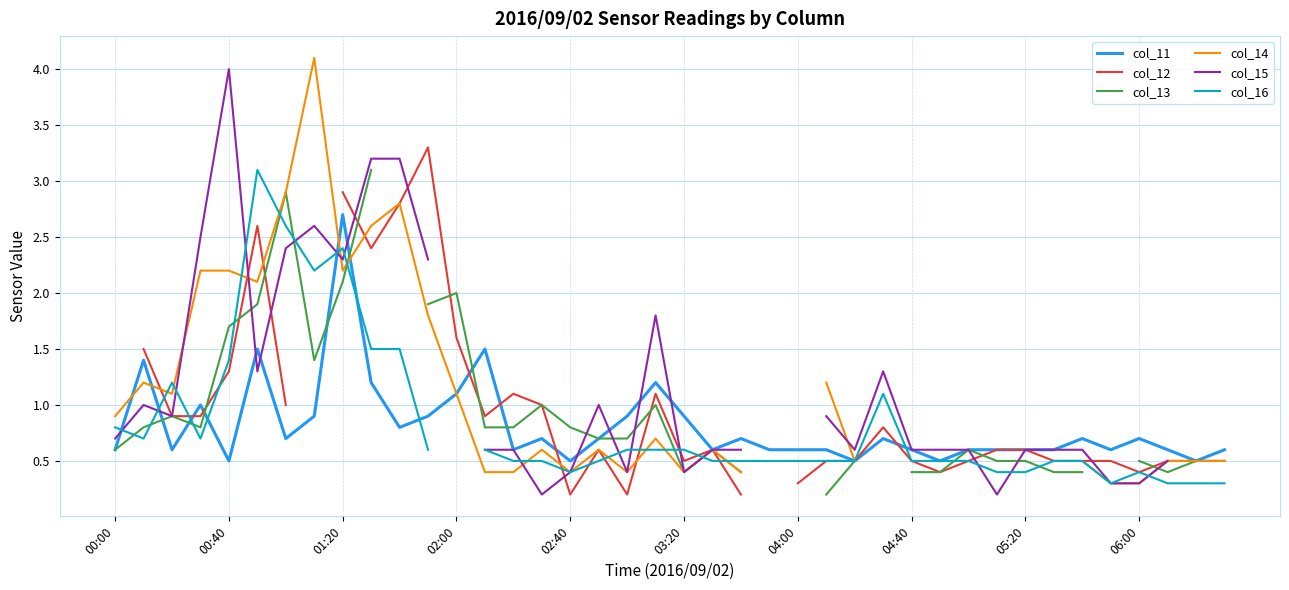

Which series has the largest range (max minus min)?

col_14